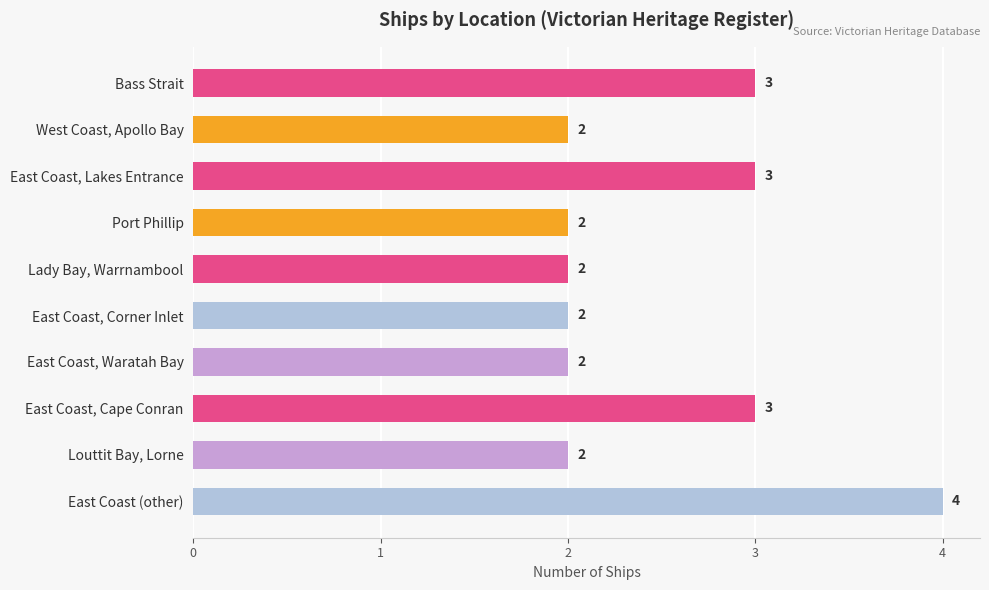

What position from the top is East Coast, Cape Conran?

8